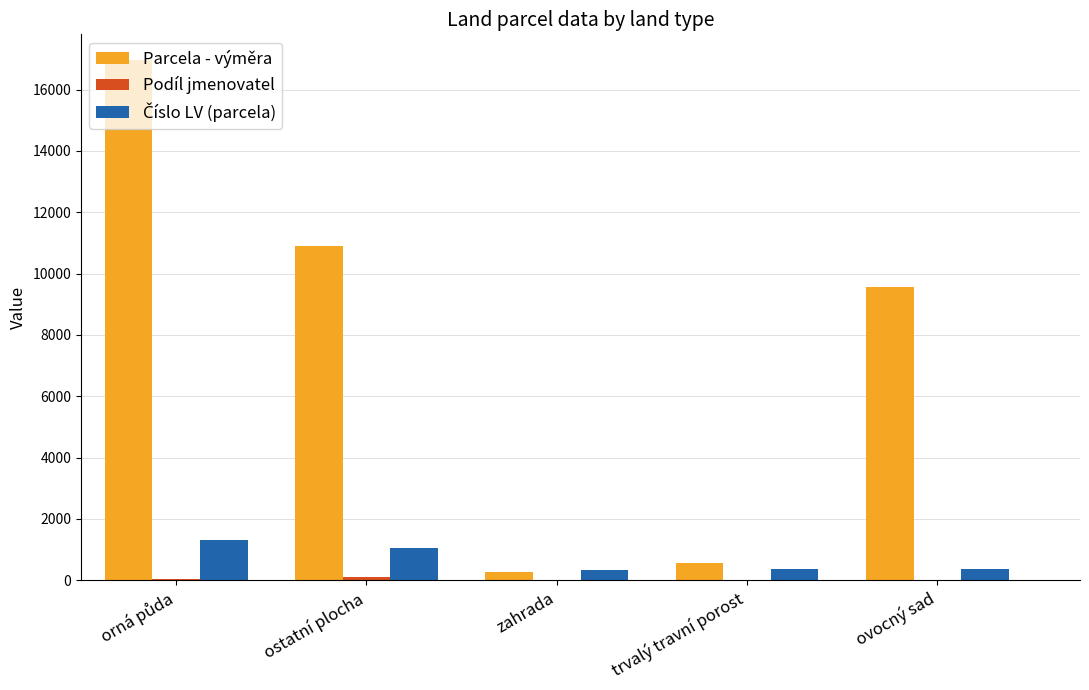

What is the highest value of the Parcela - výměra series?

16952